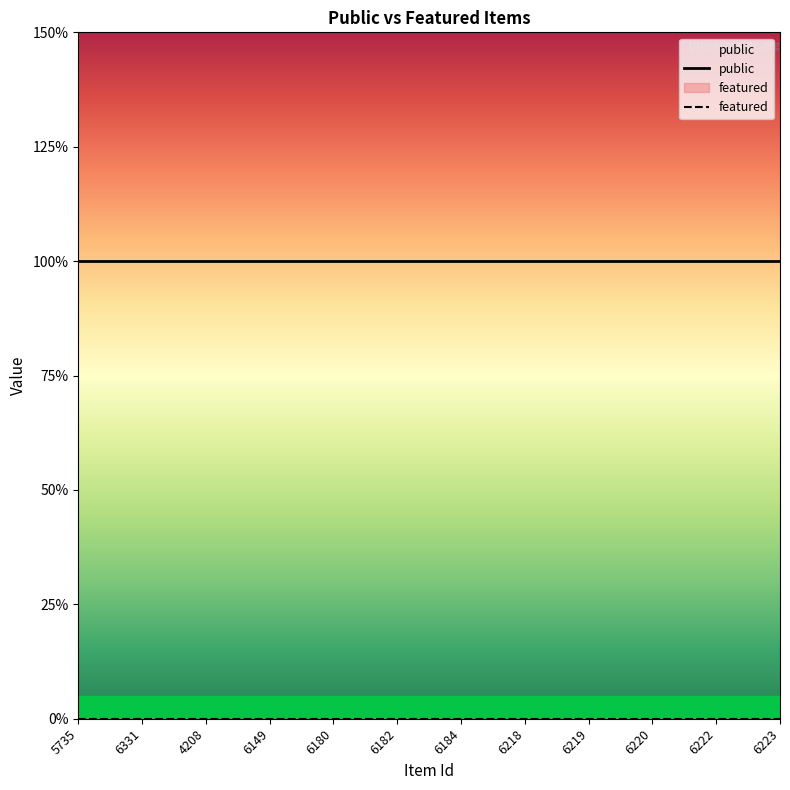

Reading left to right, list all the values displayed in this chart.

public: 5735=1	6331=1	4208=1	6149=1	6180=1	6182=1	6184=1	6218=1	6219=1	6220=1	6222=1	6223=1
featured: 5735=0	6331=0	4208=0	6149=0	6180=0	6182=0	6184=0	6218=0	6219=0	6220=0	6222=0	6223=0